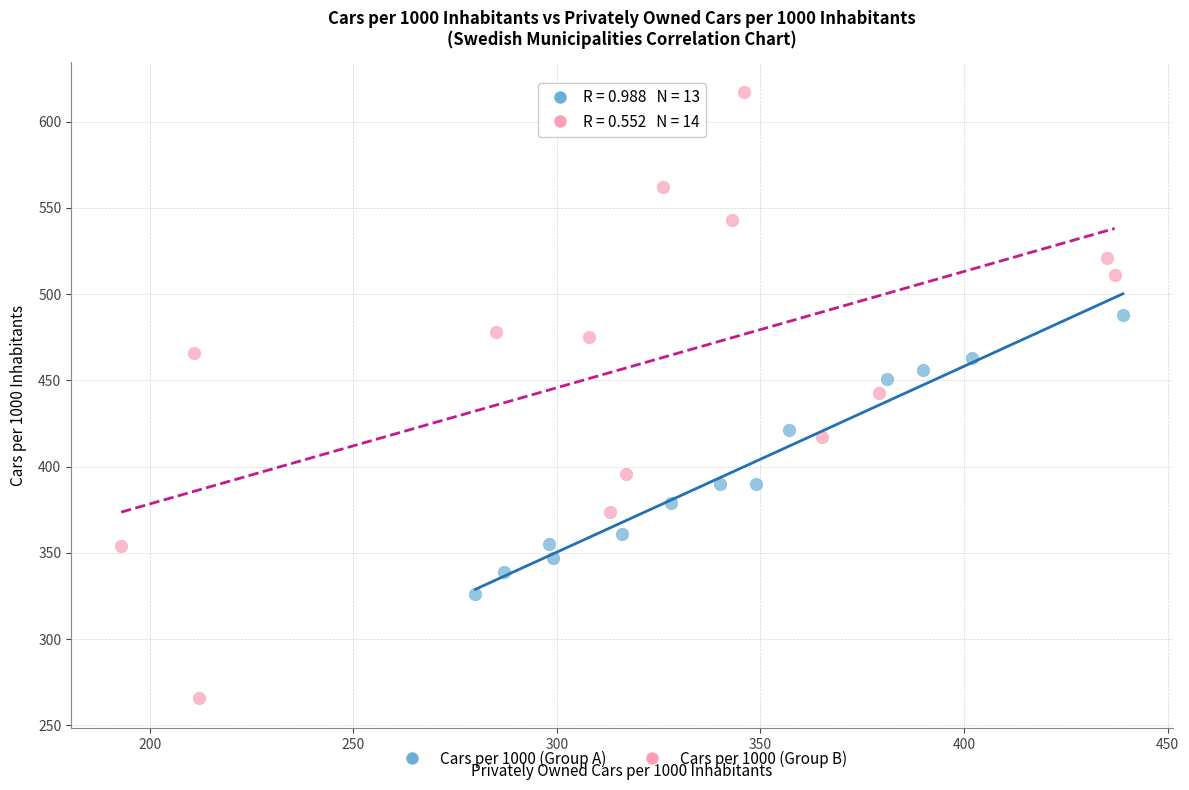

Which series has the widest spread of Y values?

Cars per 1000 (Group B)